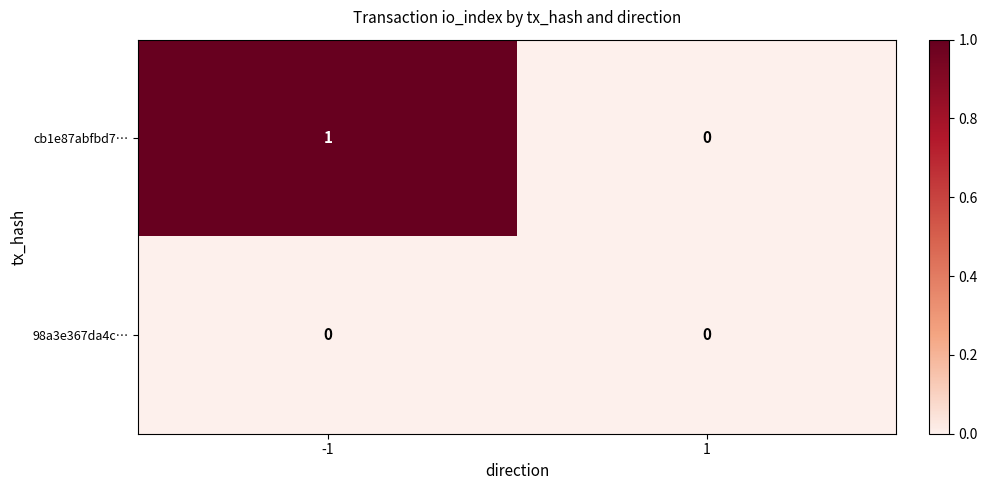

List the series in order of their peak value, lowest first.

98a3e367da4c…, cb1e87abfbd7…